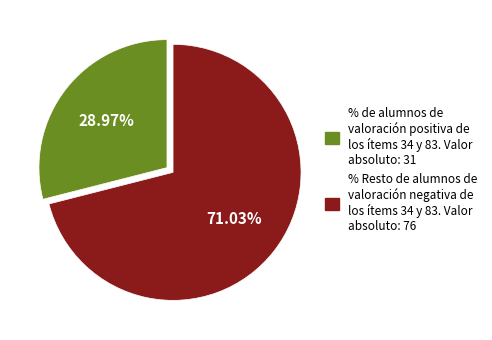

To the nearest percent, what is the difference between the largest and smallest slice percentages?

42%